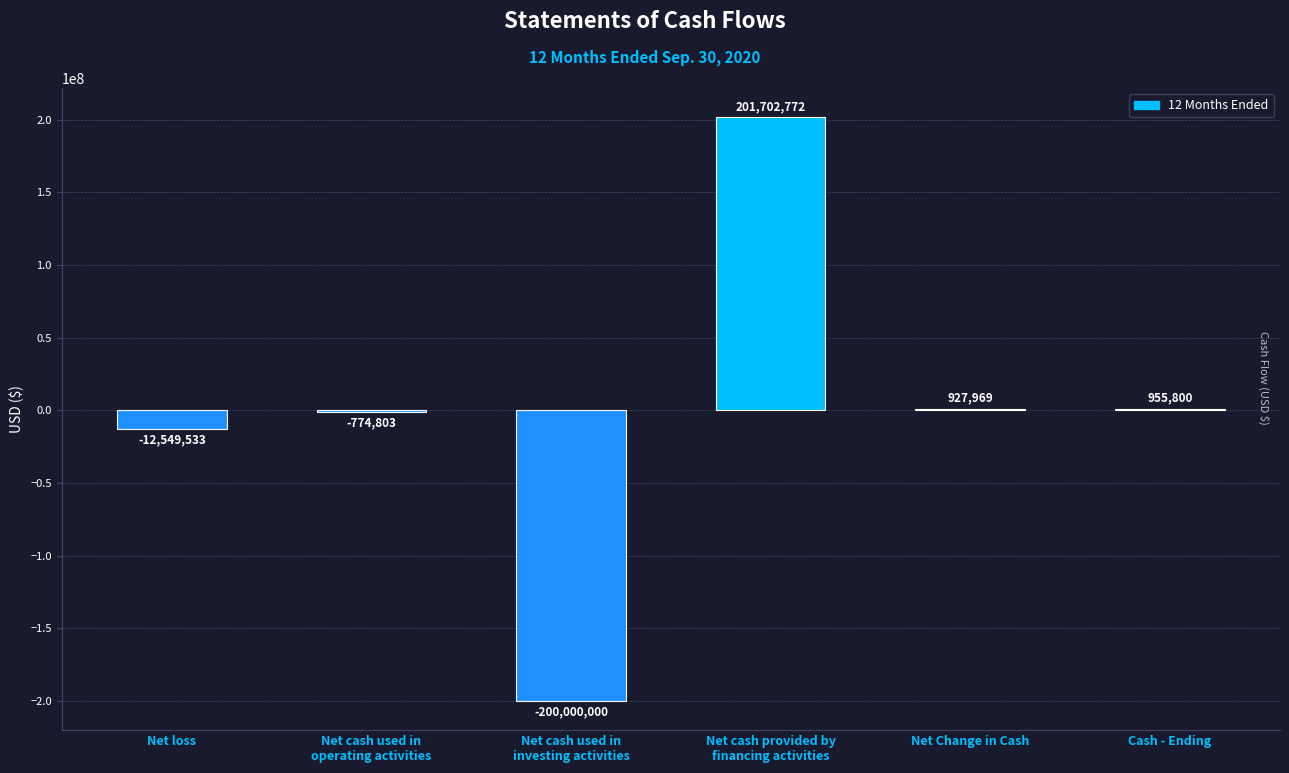

What is the maximum value shown in the chart?

201702772